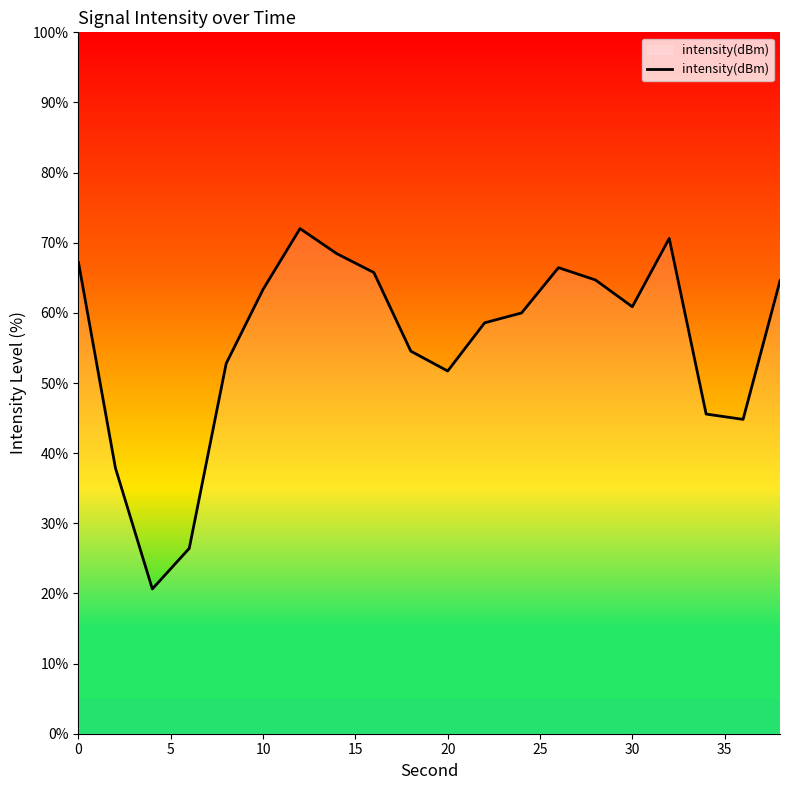

What is the difference between the maximum and minimum values?

51.4